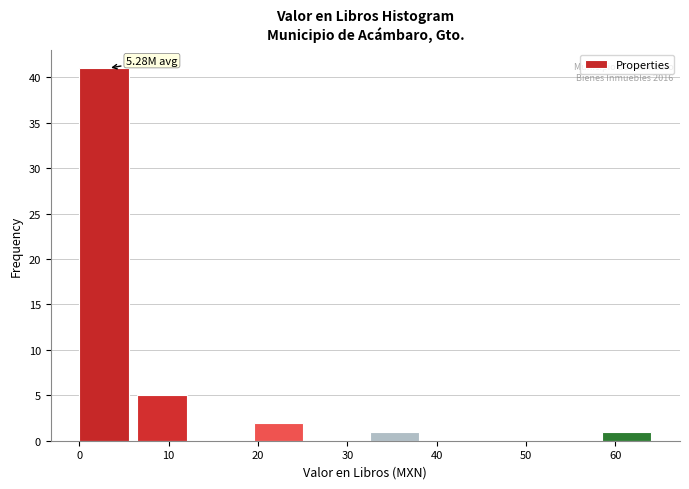

Over which range of the x-axis is the bar tallest?

0 to 7